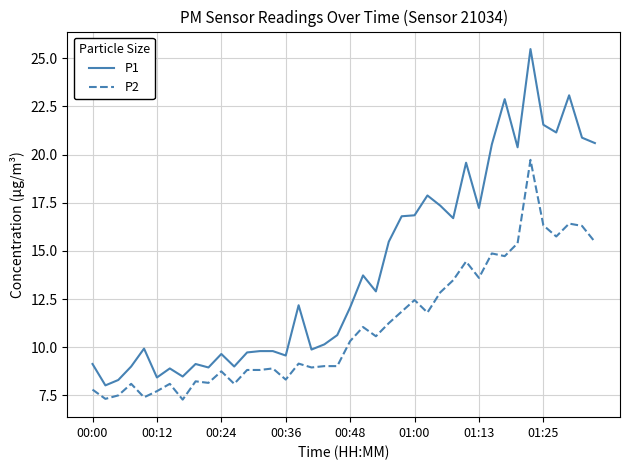

Which series has the largest total across all categories?

P1